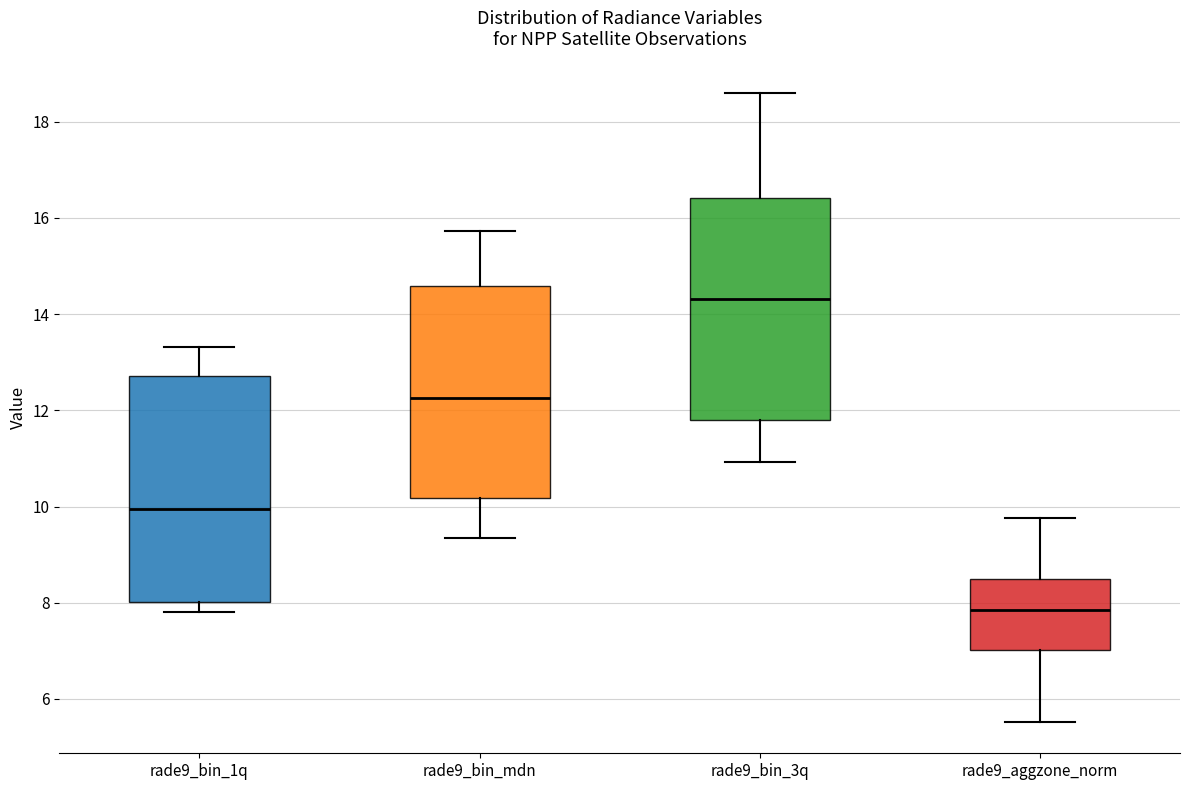

Where is the lower edge of the box for rade9_bin_mdn on the y-axis? The values are not printed on the chart, so give them approximately, as read against the axis.

10.2